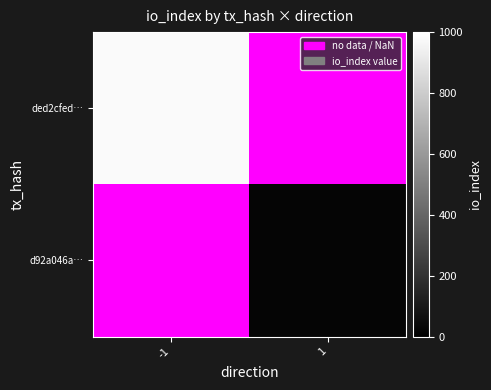

Which category has the lowest value in the d92a046a… series?

-1